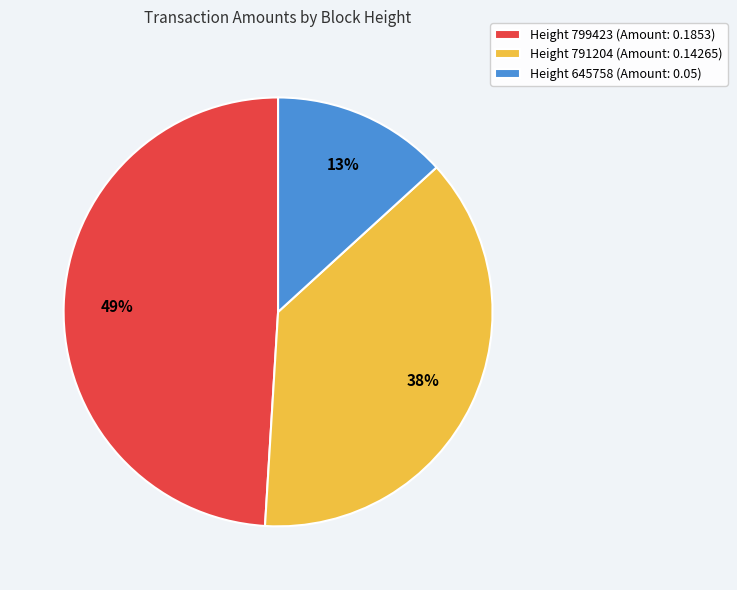

Is the sum of Height 645758 (Amount: 0.05) and Height 799423 (Amount: 0.1853) greater than half?

Yes